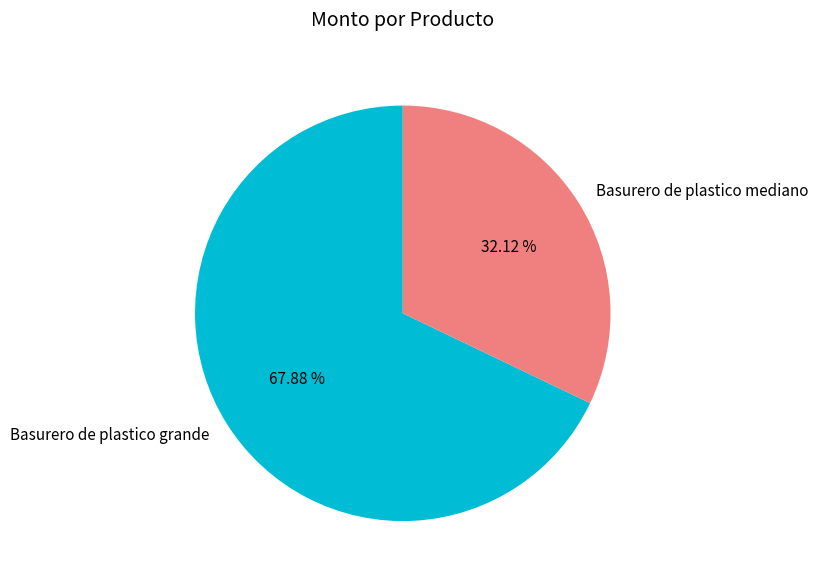

To the nearest percent, what portion does Basurero de plastico mediano represent?

32%